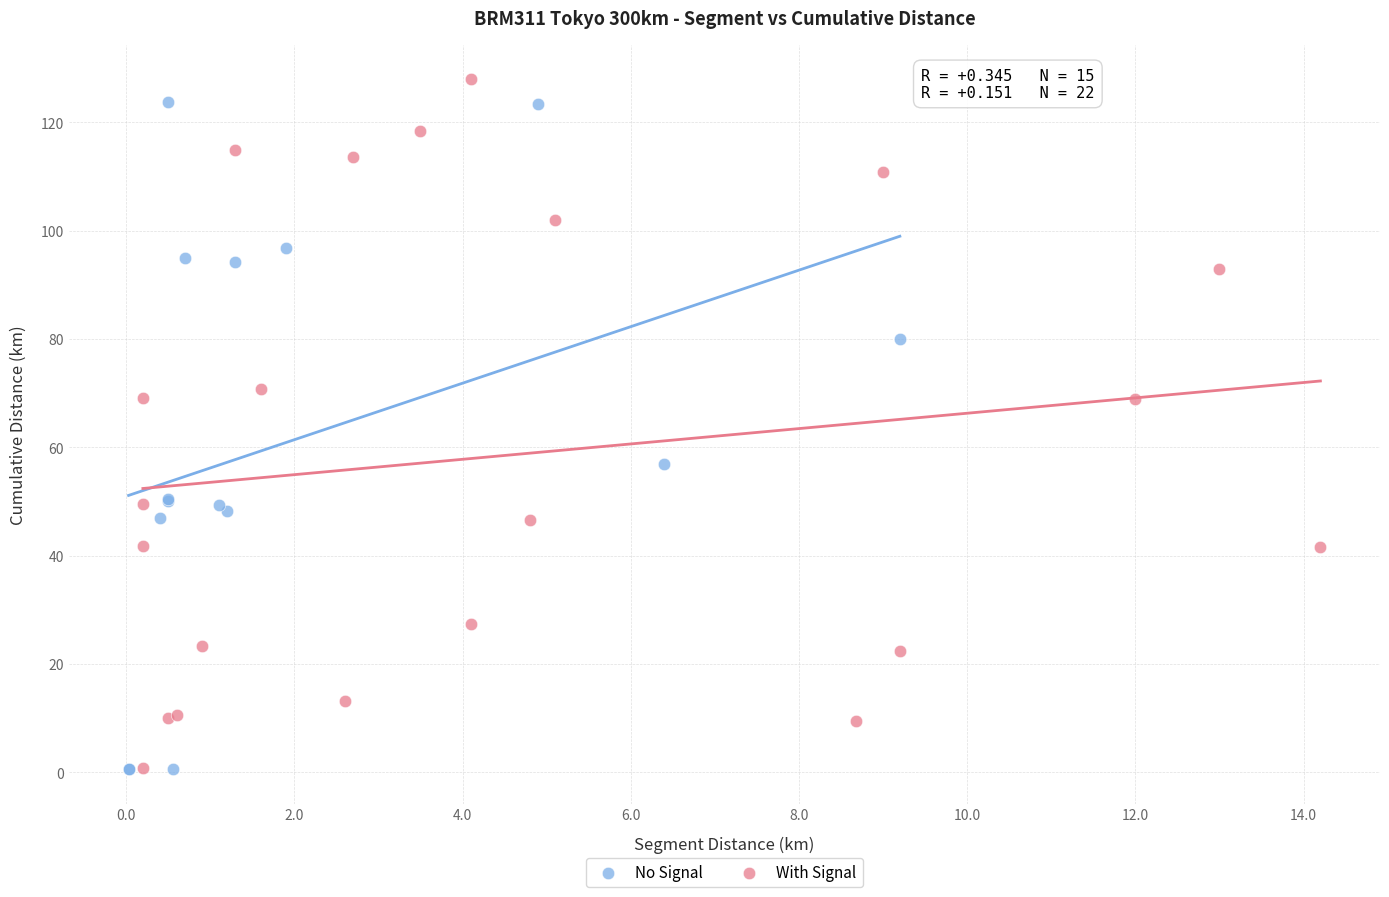

Which series reaches the maximum Y coordinate?

With Signal